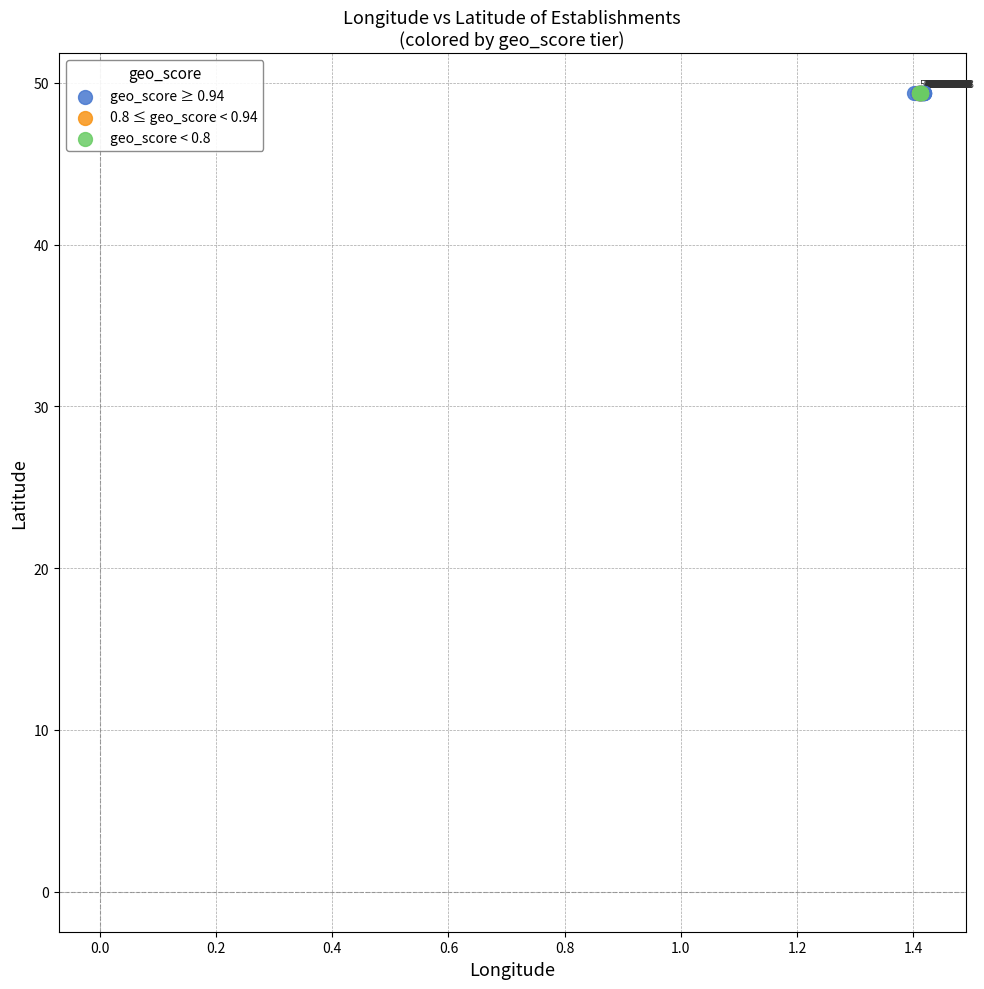

Which series reaches the maximum Y coordinate?

geo_score ≥ 0.94